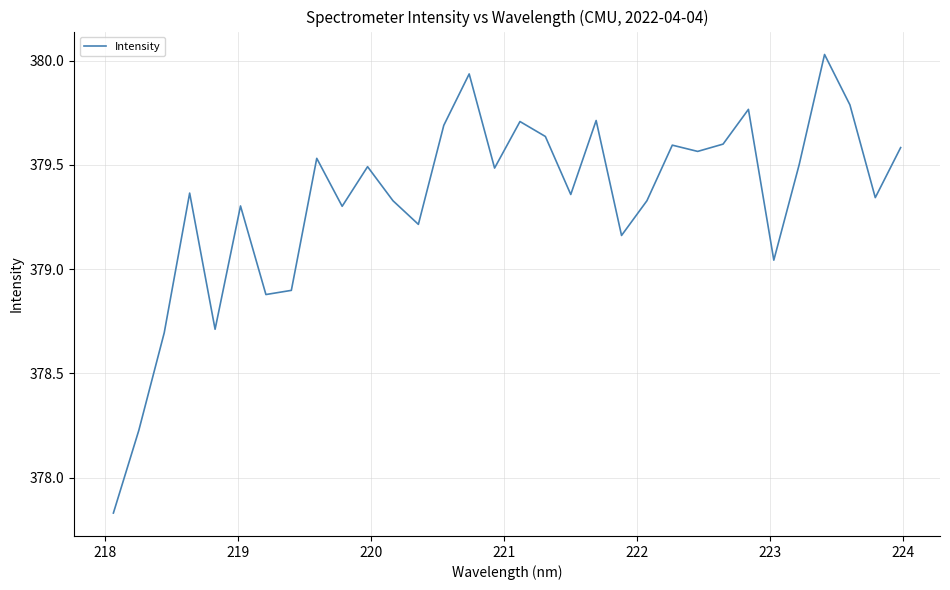

What is the difference between the maximum and minimum values?

2.2